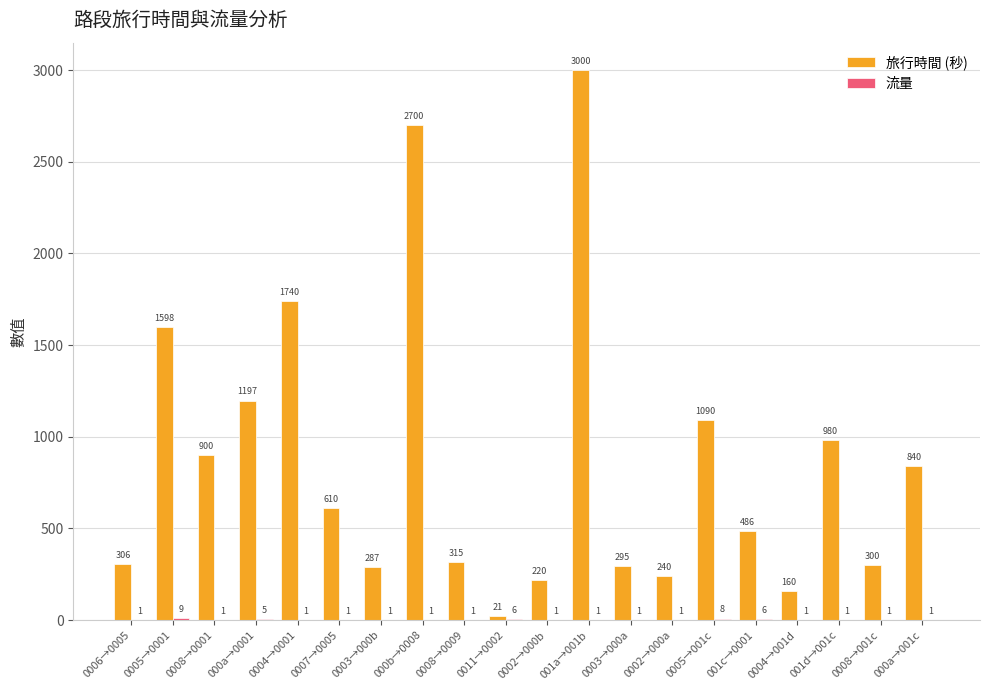

Which category has the highest value across all series?

001a→001b